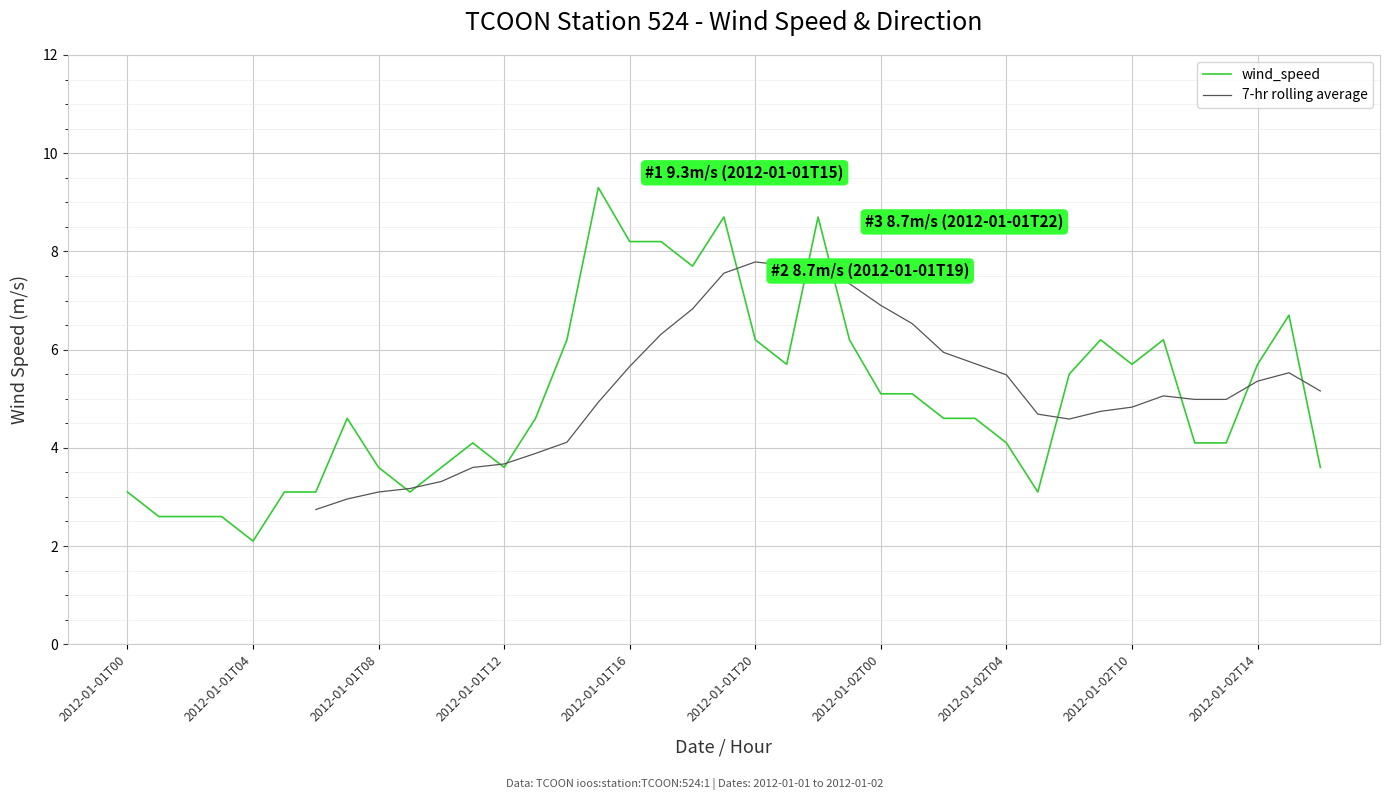

Reading left to right, what are all the values shown in this chart?

3.1	2.6	2.6	2.6	2.1	3.1	3.1	4.6	3.6	3.1	3.6	4.1	3.6	4.6	6.2	9.3	8.2	8.2	7.7	8.7	6.2	5.7	8.7	6.2	5.1	5.1	4.6	4.6	4.1	3.1	5.5	6.2	5.7	6.2	4.1	4.1	5.7	6.7	3.6